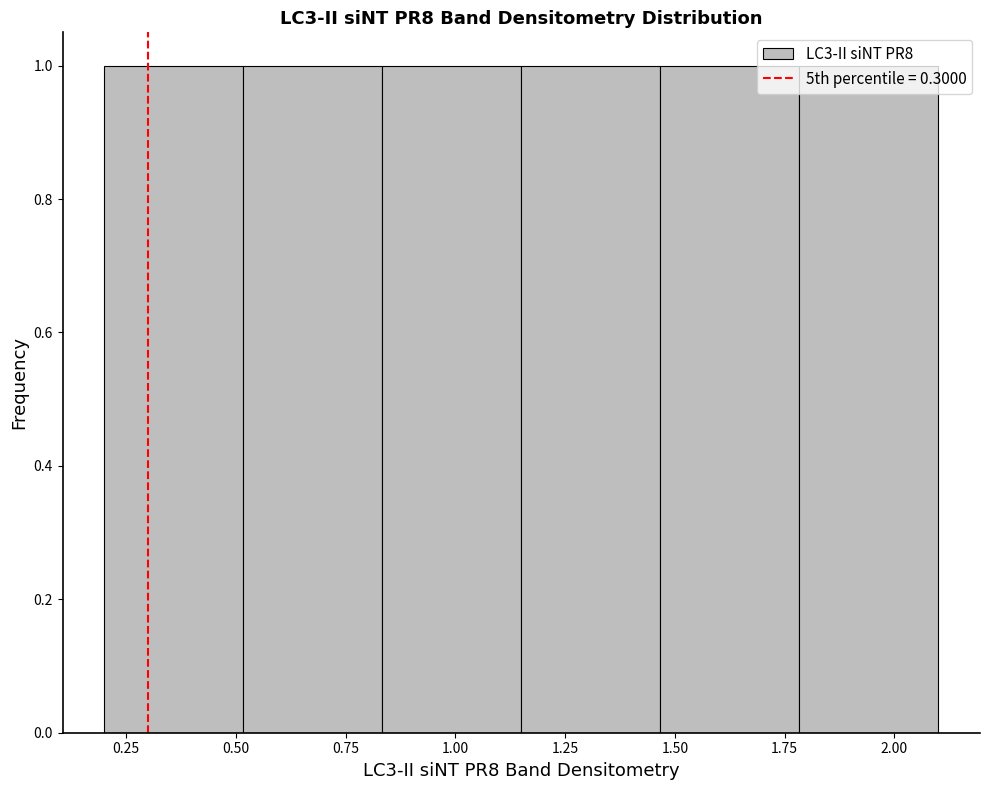

What is the height of the bar covering 0.50 to 0.85 on the x-axis? Neither the bar edges nor the heights are printed on the chart, so give them approximately, as read against the axes.

1